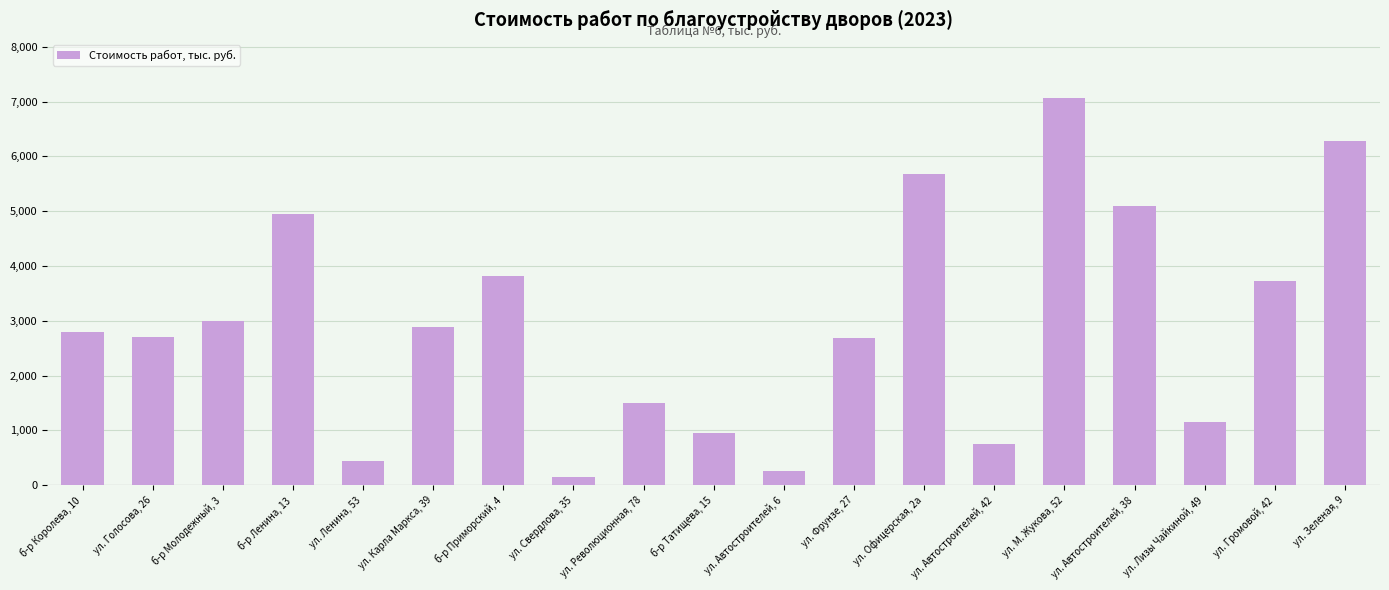

Approximately how many times larger is the value at ул. Автостроителей, 42 compared to ул. Фрунзе, 27?

0.3